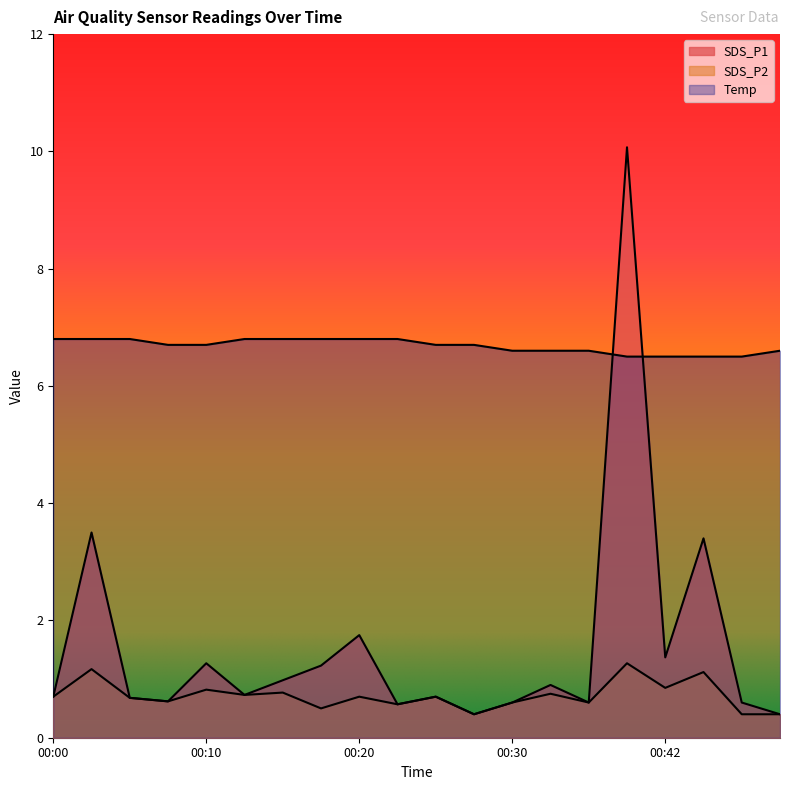

List the series in order of their peak value, highest first.

SDS_P1, Temp, SDS_P2